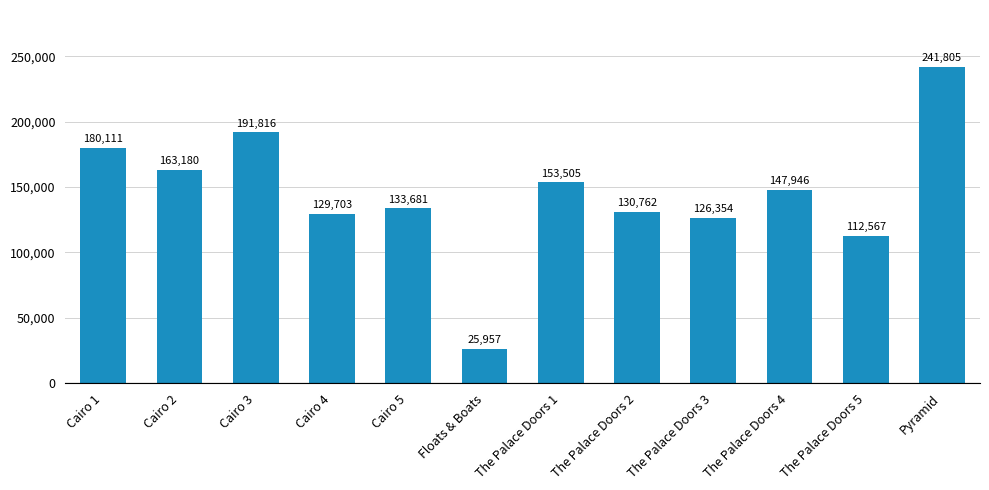

What is the change in value from The Palace Doors 3 to Pyramid?

+115451